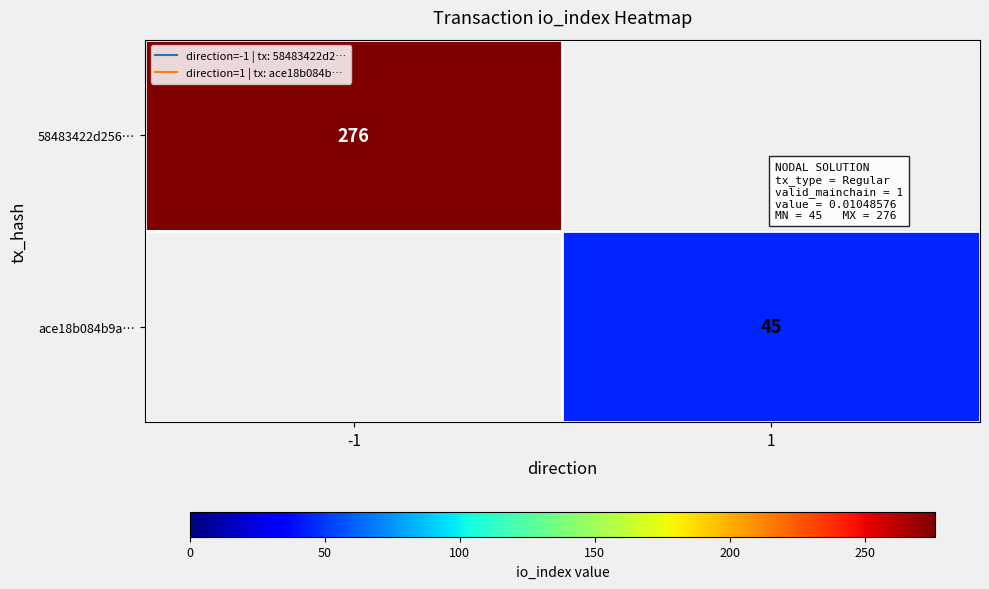

List the series in order of their overall mean, lowest first.

ace18b084b9a…, 58483422d256…